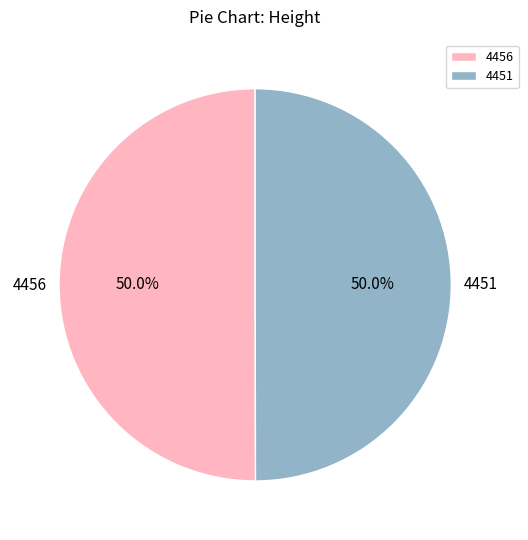

The 4451 slice represents 50% of the pie. True or false?

True